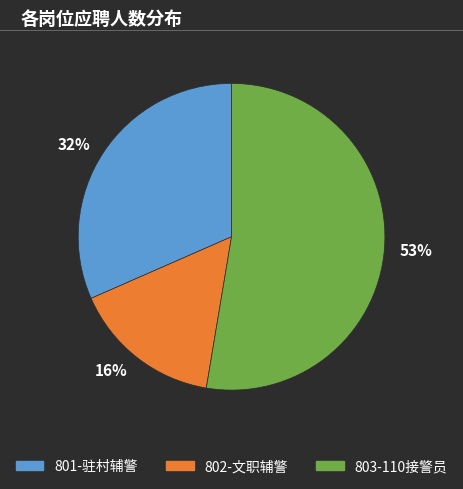

What percentage is the 802-文职辅警 slice, to the nearest percent?

16%